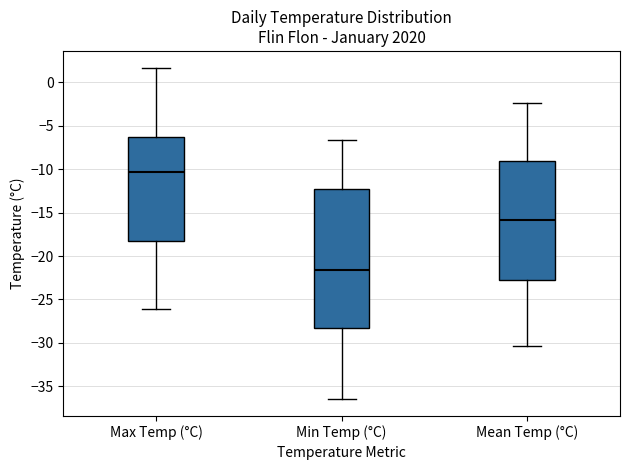

Comparing the boxes themselves (not the whiskers), which one is the tallest?

Min Temp (°C)